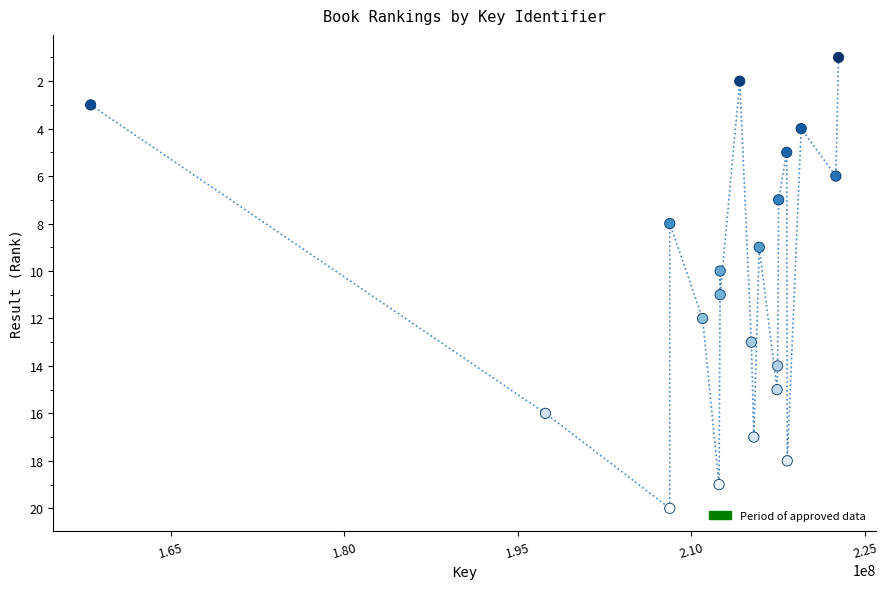

What is the range of Y values (max minus min)?

19